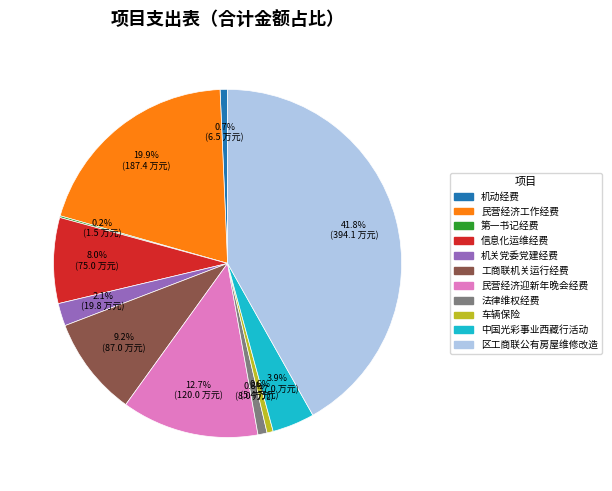

How much of the chart is everything except 民营经济迎新年晚会经费?

87.3%